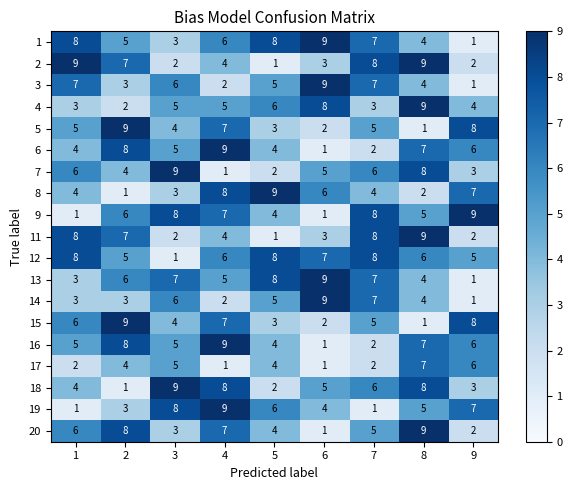

Which series has the largest total across all categories?

12